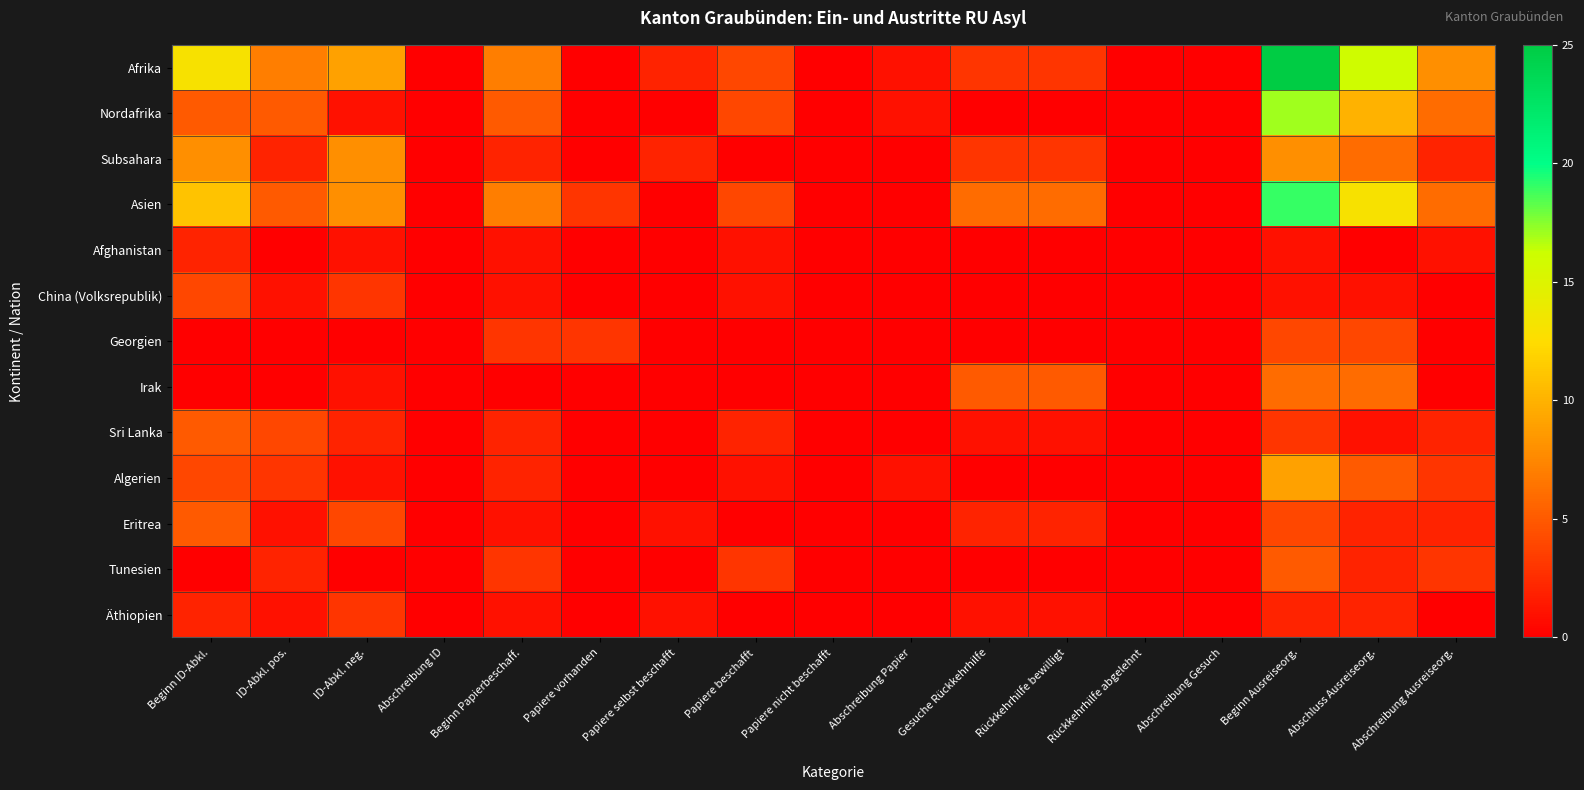

List the series in order of their peak value, lowest first.

Afghanistan, Äthiopien, China (Volksrepublik), Georgien, Sri Lanka, Eritrea, Tunesien, Irak, Subsahara, Algerien, Nordafrika, Asien, Afrika